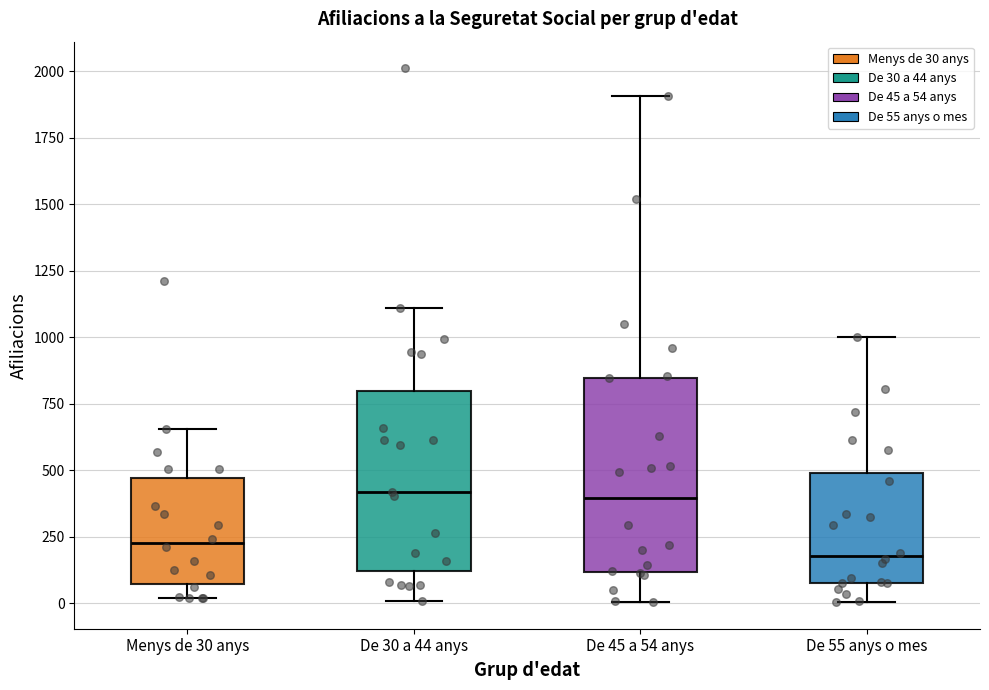

Reading left to right, read every box against the y-axis: the position of its median line, the range the box covers, and the ends of its whiskers. The values are not printed on the chart, so give them approximately, as read against the axis.

Menys de 30 anys: median 250, box 50 to 450, whiskers 0 to 650
De 30 a 44 anys: median 400, box 100 to 800, whiskers 0 to 1100
De 45 a 54 anys: median 400, box 100 to 850, whiskers 0 to 1900
De 55 anys o mes: median 200, box 100 to 500, whiskers 0 to 1000